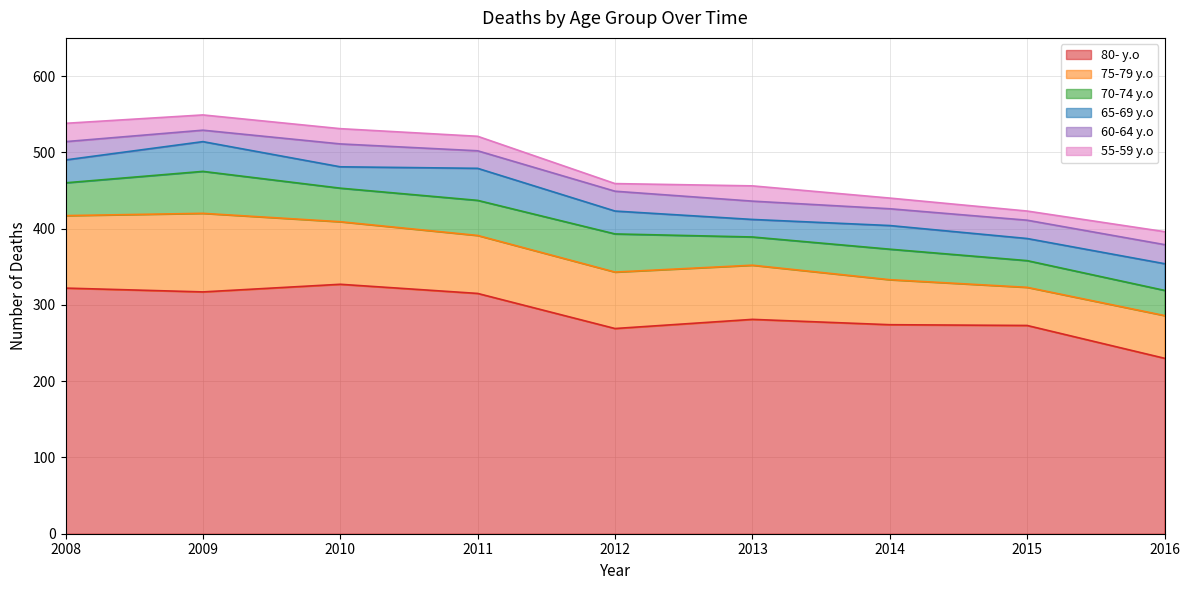

What is the approximate value of 65-69 y.o at 2013, to the nearest 5?

25